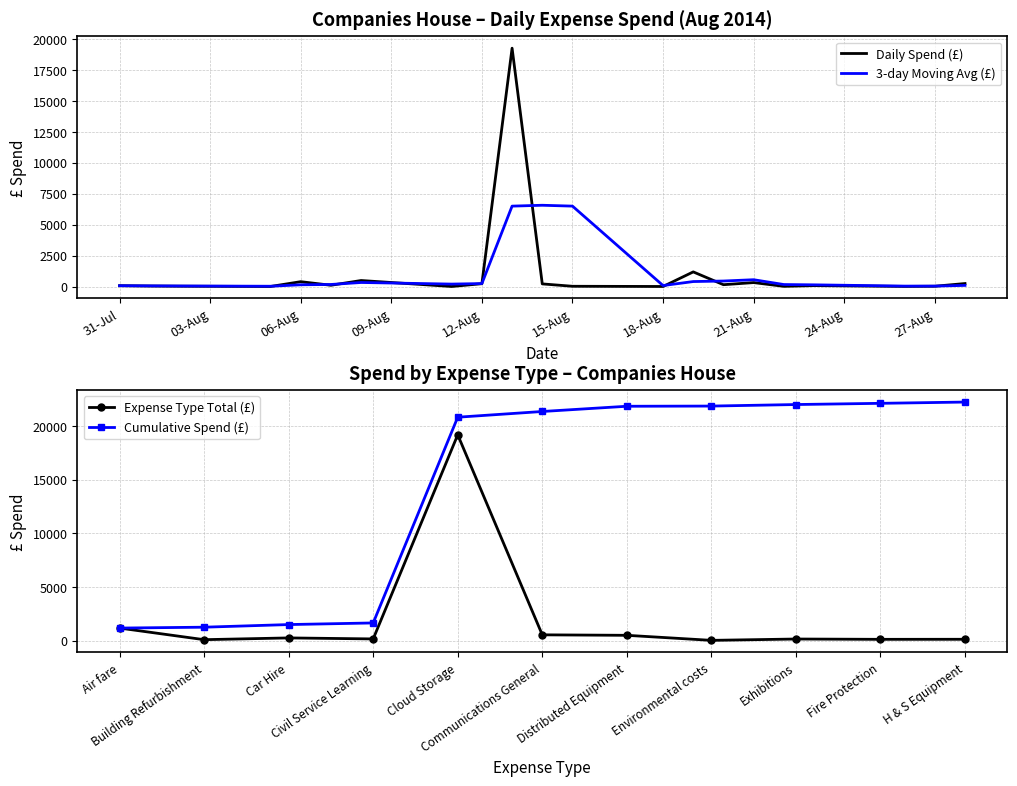

What is the maximum value for 3-day Moving Avg (£)?

6563.5